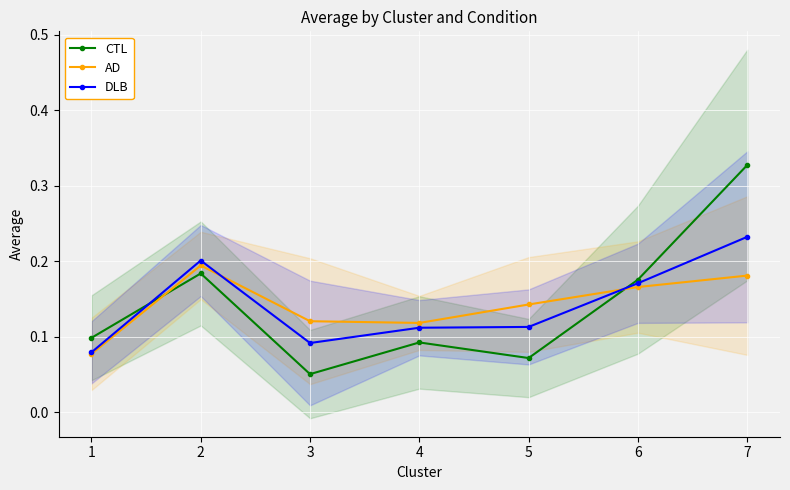

How many lines are shown in the chart?

3